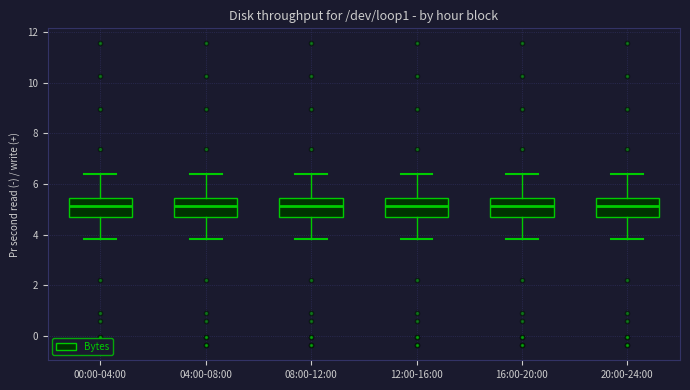

Reading left to right, transcribe this box plot: for each box, give where its median line is, the range the box spans, and where its two whiskers end, as read against the y-axis. The values are not printed on the chart, so give them approximately, as read against the axis.

00:00-04:00: median 5.2, box 4.8 to 5.4, whiskers 3.8 to 6.4
04:00-08:00: median 5.2, box 4.8 to 5.4, whiskers 3.8 to 6.4
08:00-12:00: median 5.2, box 4.8 to 5.4, whiskers 3.8 to 6.4
12:00-16:00: median 5.2, box 4.8 to 5.4, whiskers 3.8 to 6.4
16:00-20:00: median 5.2, box 4.8 to 5.4, whiskers 3.8 to 6.4
20:00-24:00: median 5.2, box 4.8 to 5.4, whiskers 3.8 to 6.4